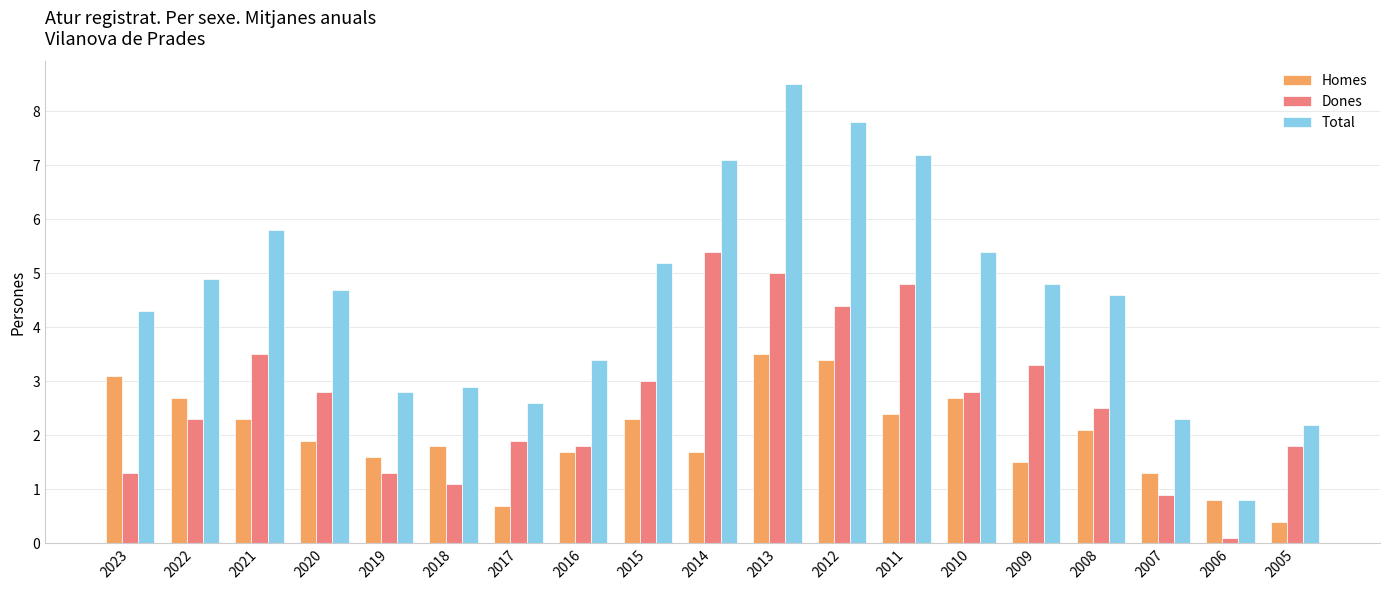

How many bars are there in each group?

3